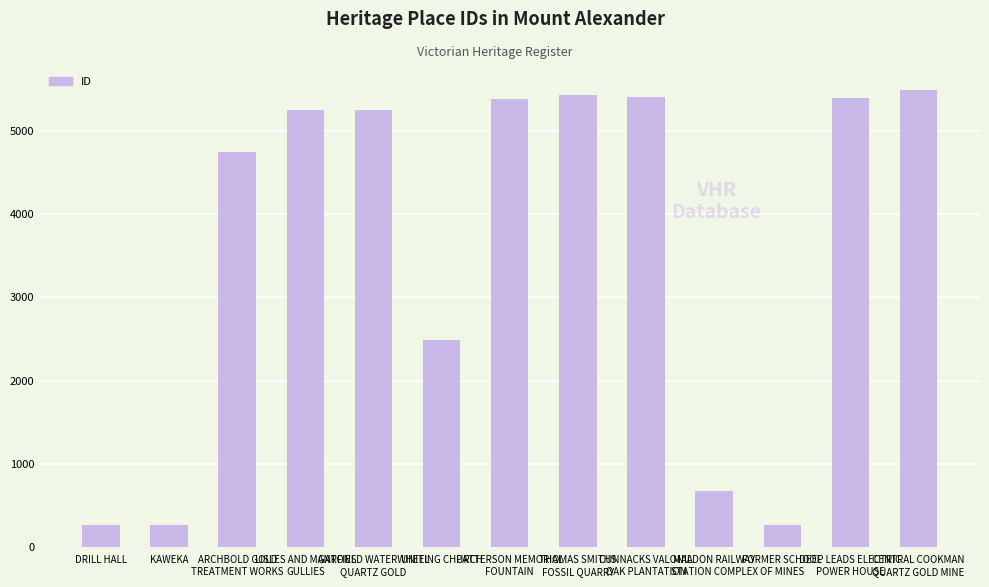

What is the value of the 8th bar from the left?

5424